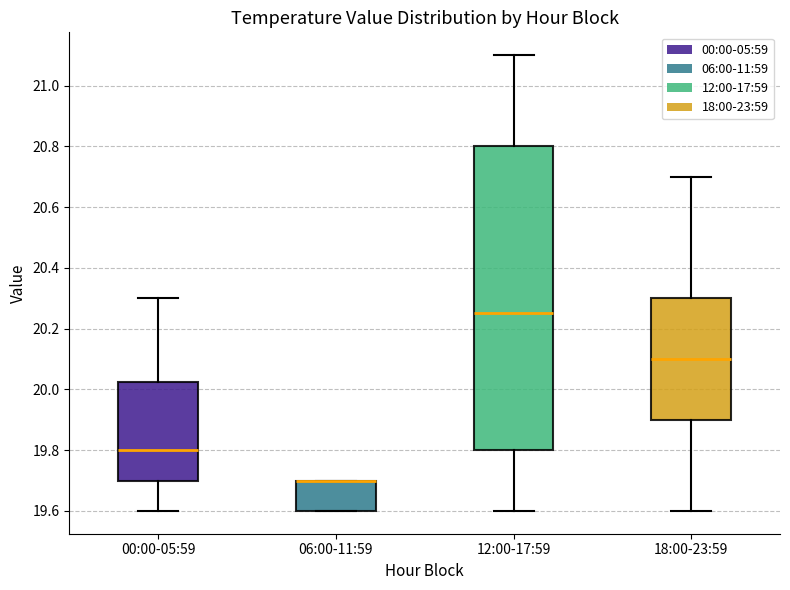

Reading left to right, read every box against the y-axis: the position of its median line, the range the box covers, and the ends of its whiskers. The values are not printed on the chart, so give them approximately, as read against the axis.

00:00-05:59: median 19.80, box 19.70 to 20.02, whiskers 19.60 to 20.30
06:00-11:59: median 19.70 (drawn on the box's upper edge), box 19.60 to 19.70, whiskers 19.60 to 19.70
12:00-17:59: median 20.26, box 19.80 to 20.80, whiskers 19.60 to 21.10
18:00-23:59: median 20.10, box 19.90 to 20.30, whiskers 19.60 to 20.70